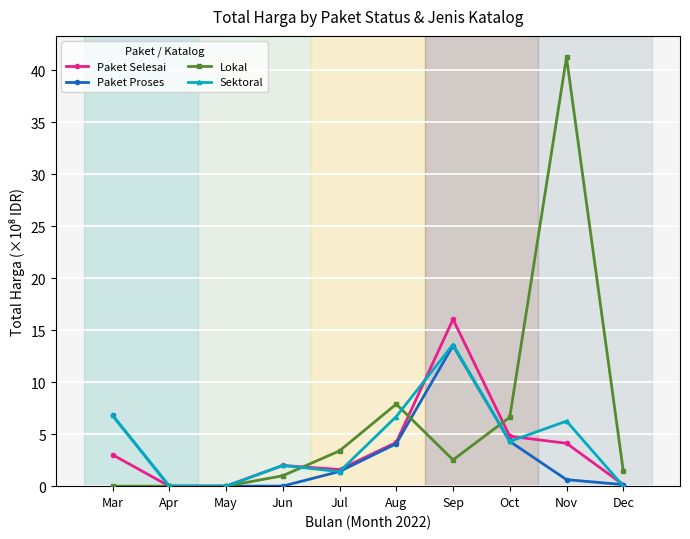

Which series has the largest total across all categories?

Lokal